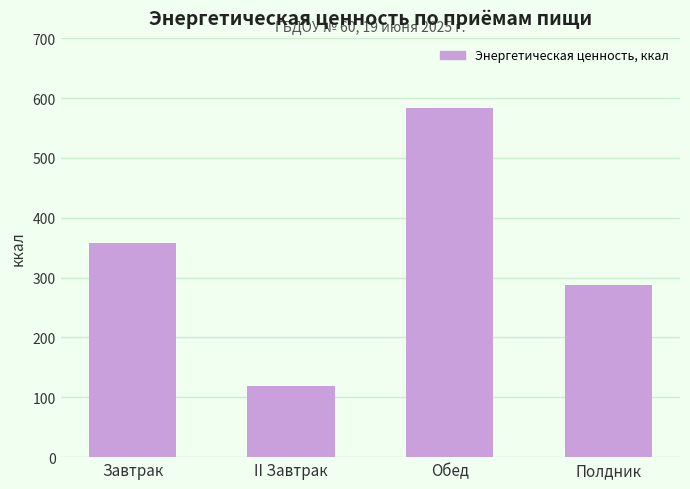

Which has a higher value, Полдник or Завтрак?

Завтрак